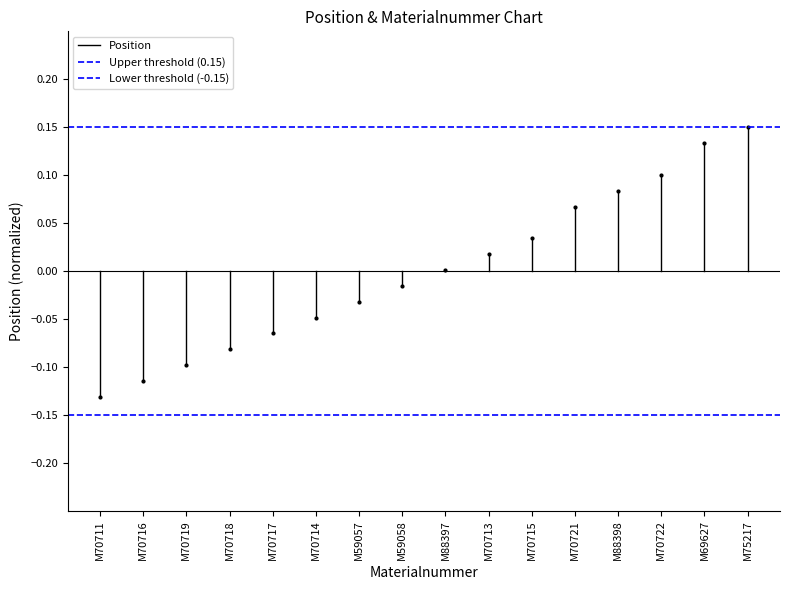

How many lines are shown in the chart?

3